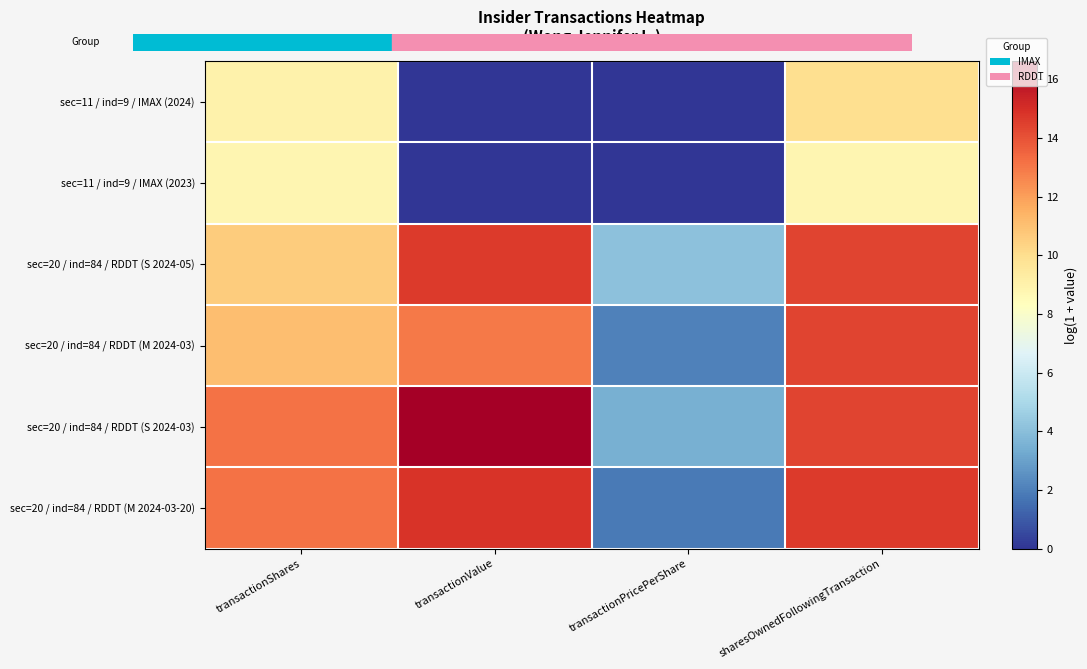

Count the number of categories in the chart.

4